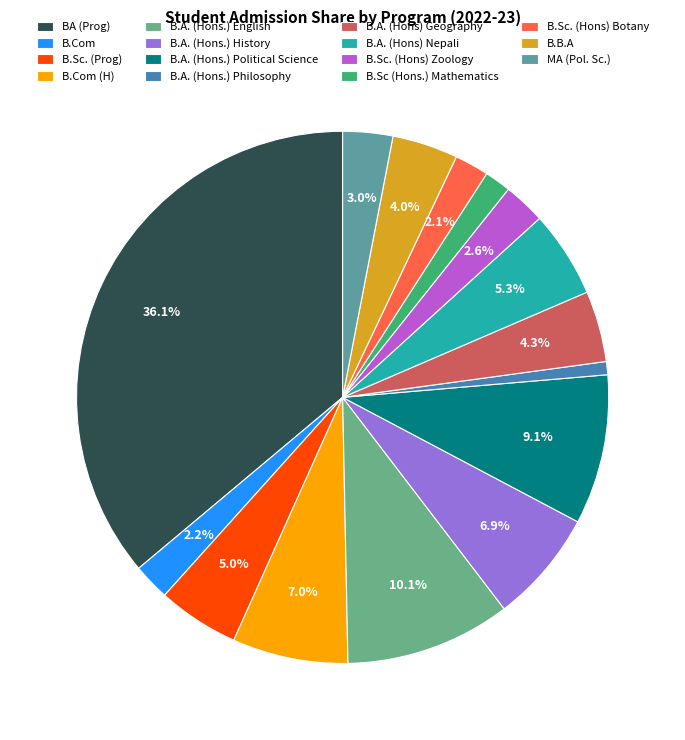

What is the largest slice in the pie chart?

BA (Prog)